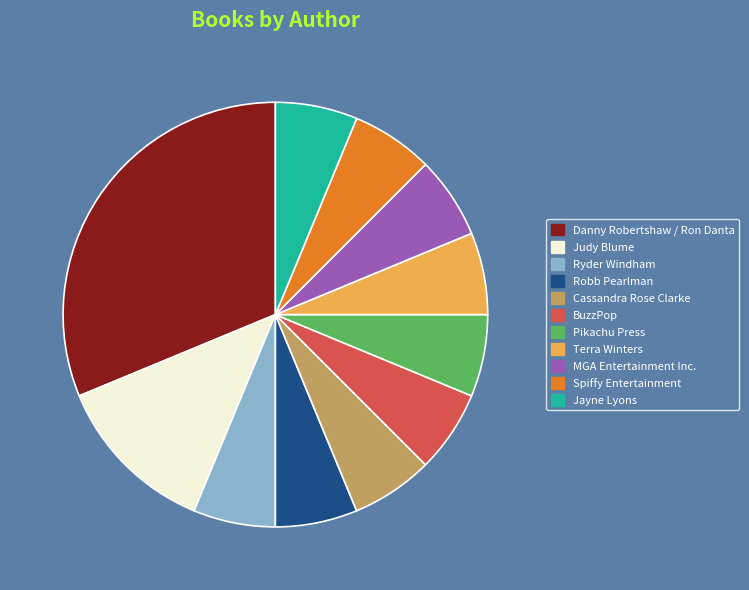

Combined, do Ryder Windham and Jayne Lyons account for over 50%?

No